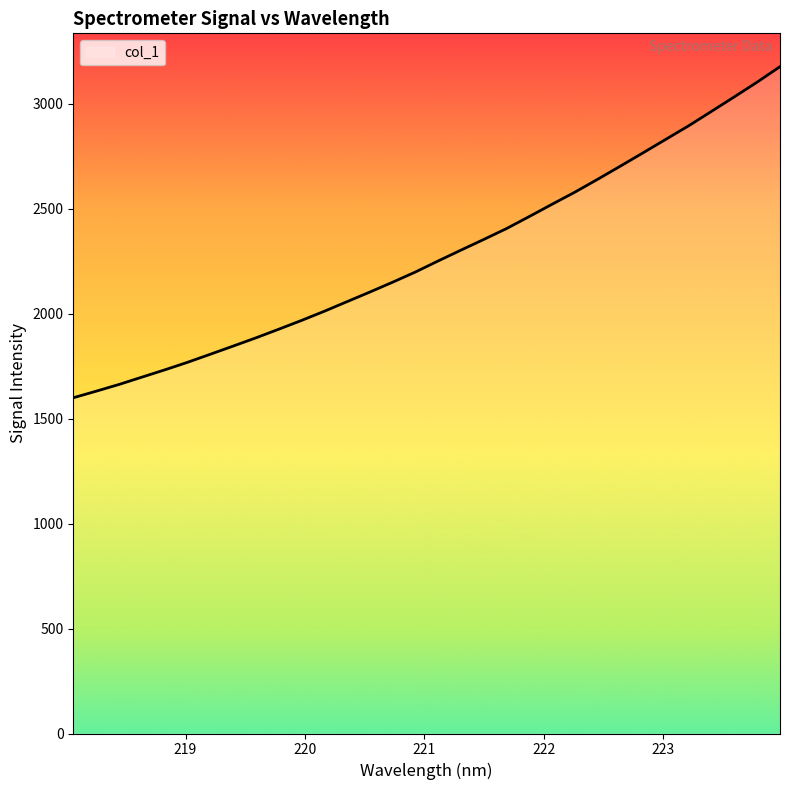

How many lines are shown in the chart?

1